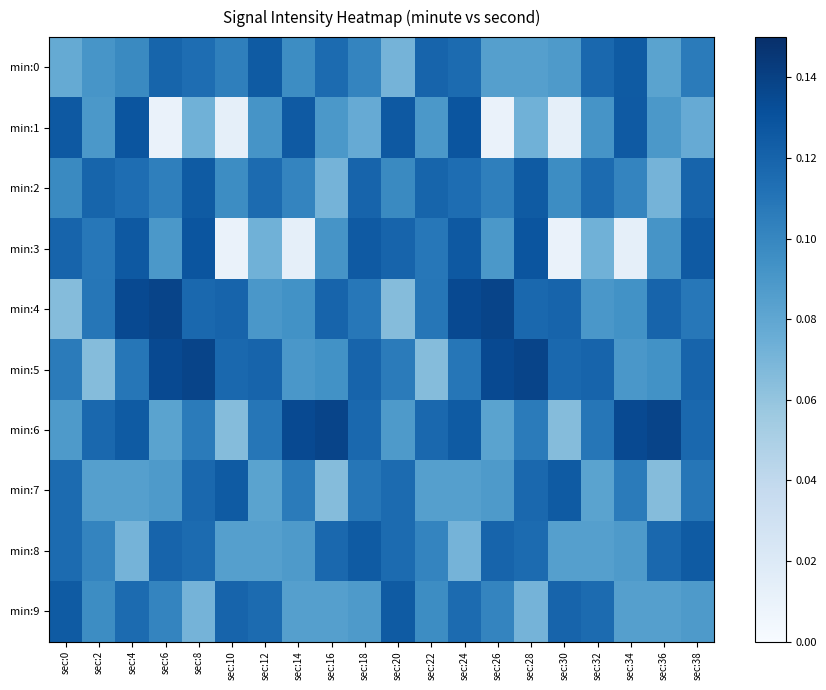

How many distinct data groups are displayed?

10